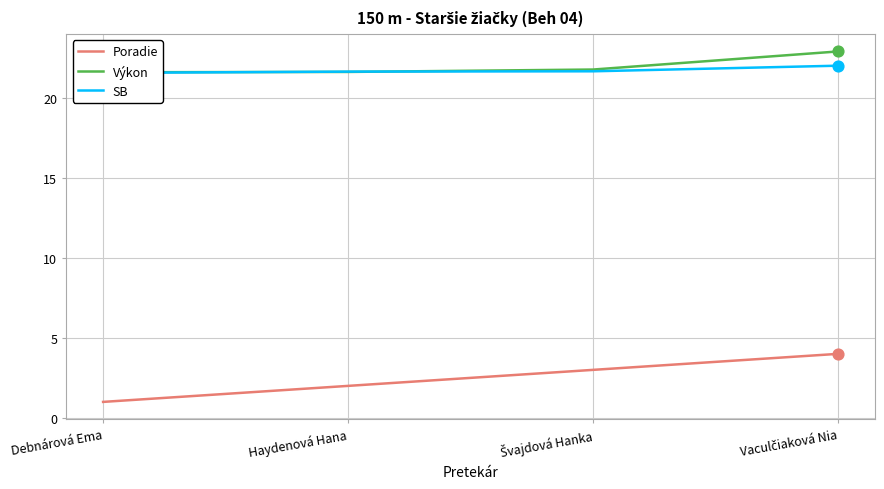

At how many categories does at least one series exceed 7?

4